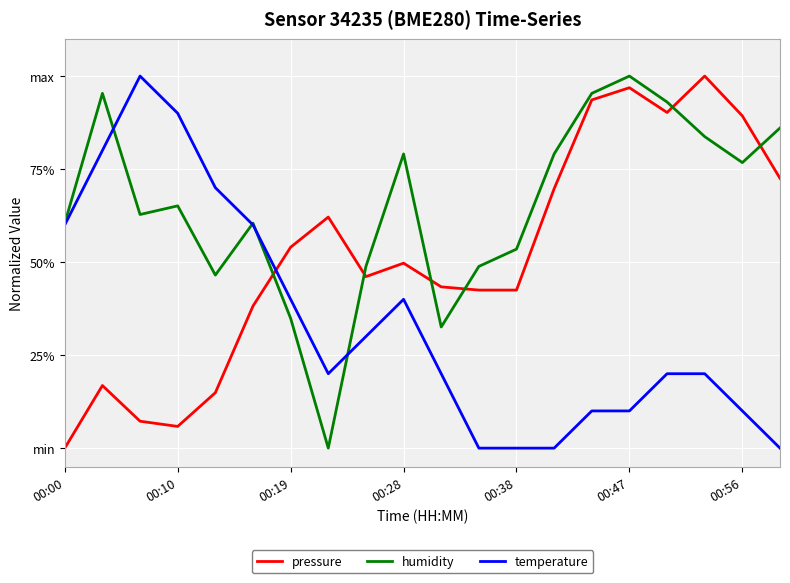

List the series in order of their peak value, lowest first.

pressure, humidity, temperature